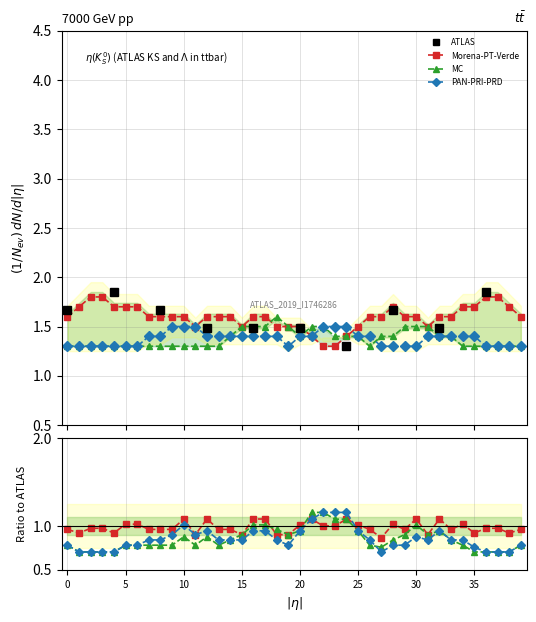

Is the value of PAN-PRI-PRD at 4 greater than the value of Morena-PT-Verde at 32?

No